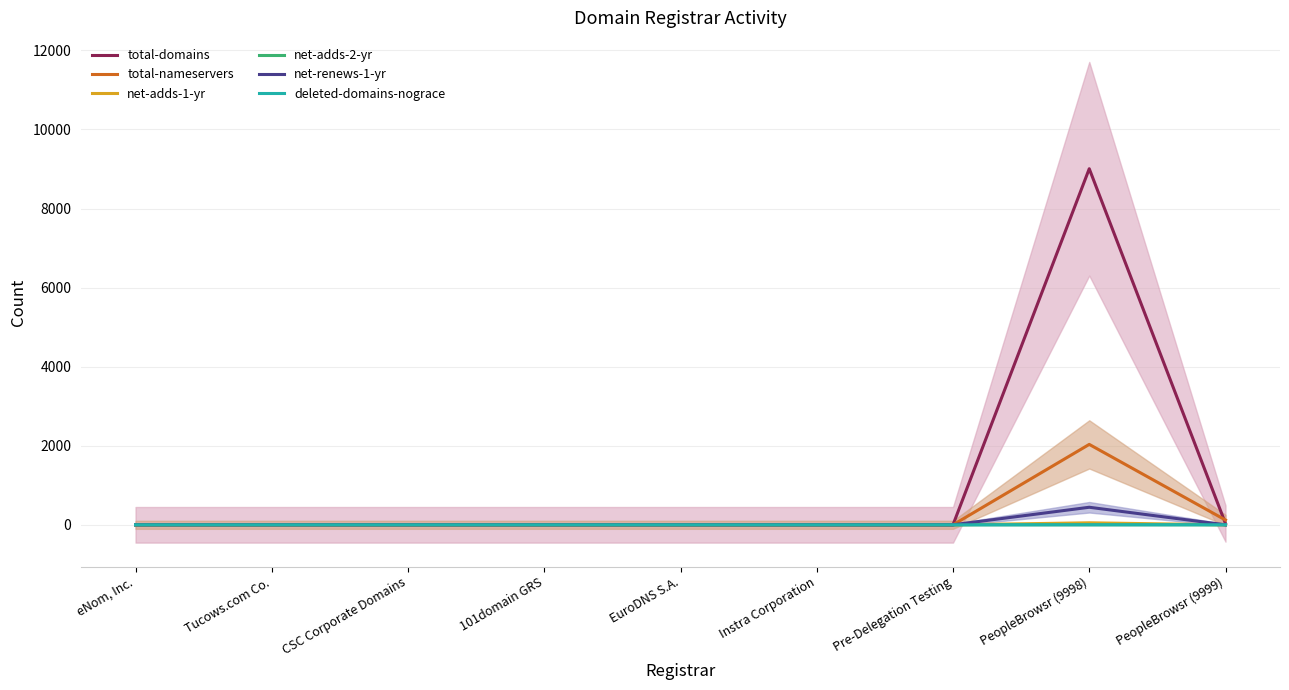

What is the total value across all series at PeopleBrowsr (9998)?

11536